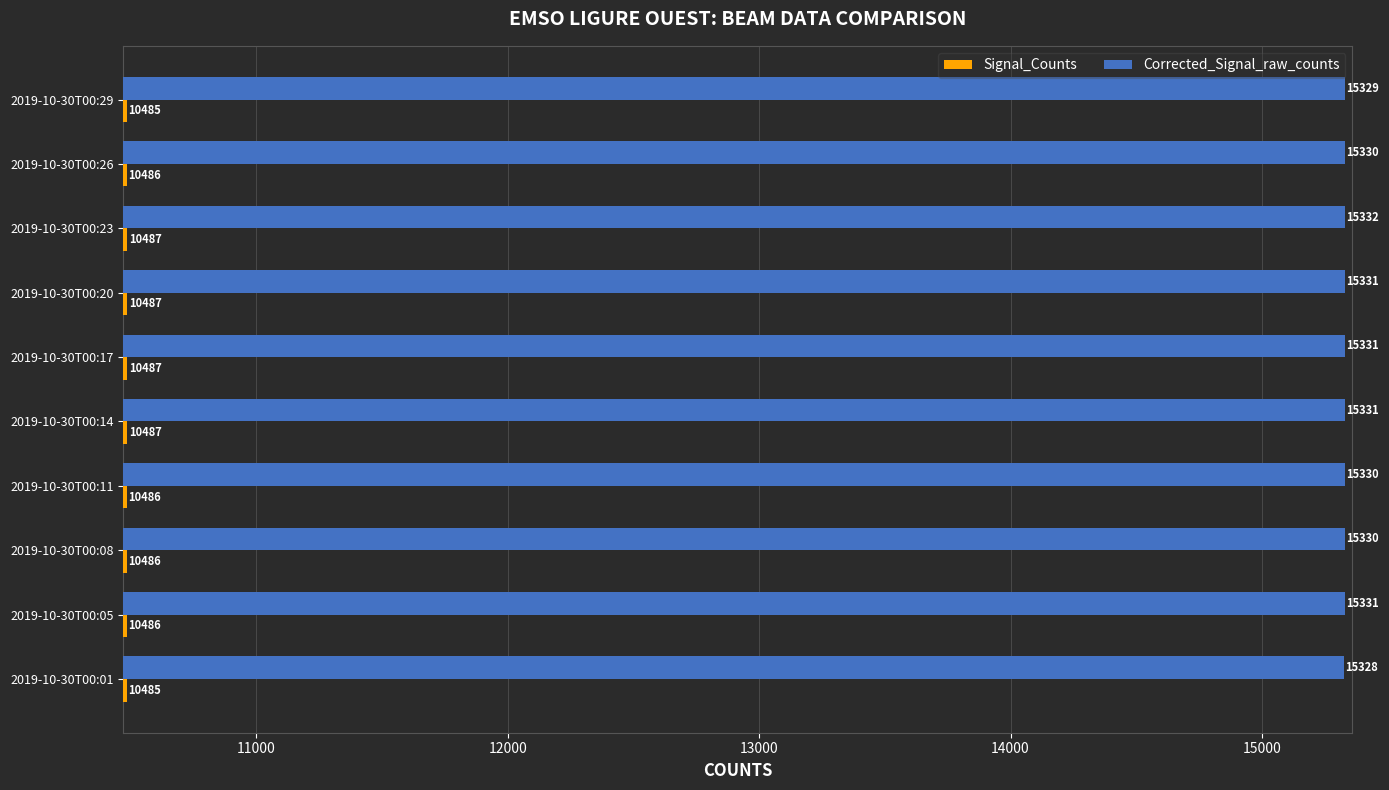

What value does the Corrected_Signal_raw_counts series have at 2019-10-30T00:23?

15332